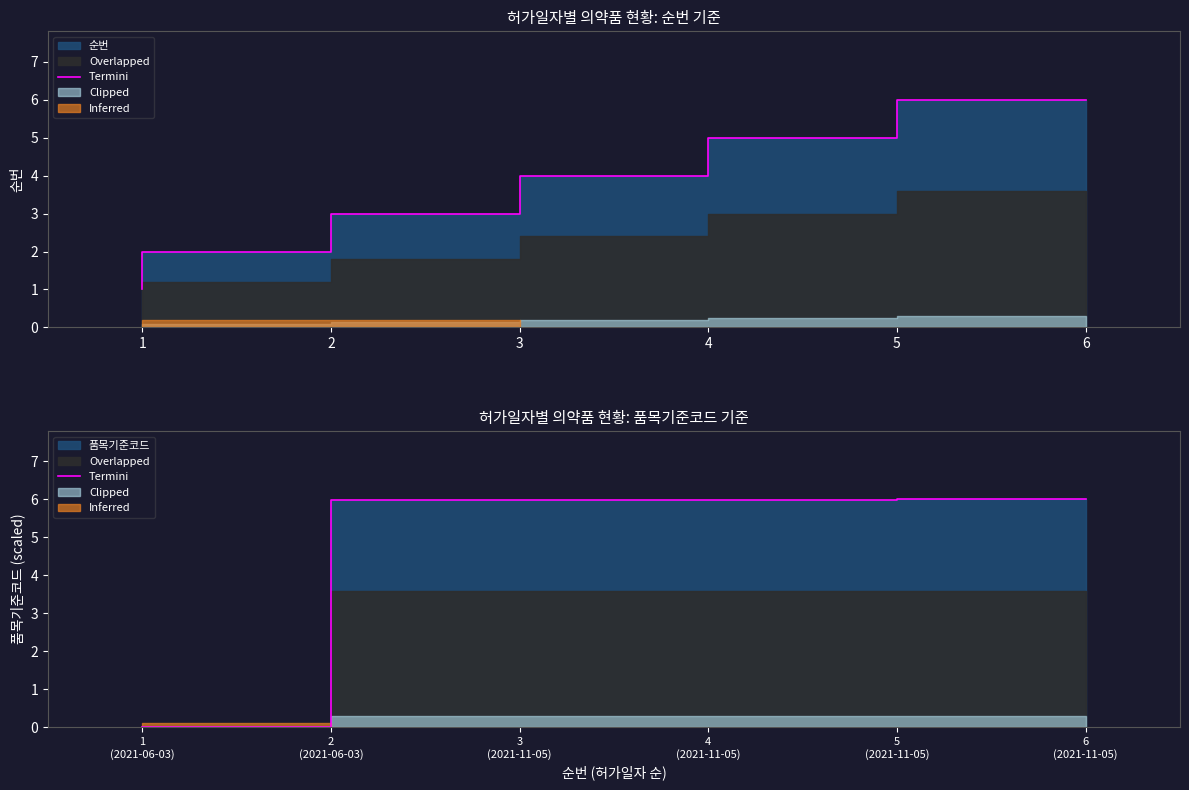

Does the chart have visible grid lines?

No